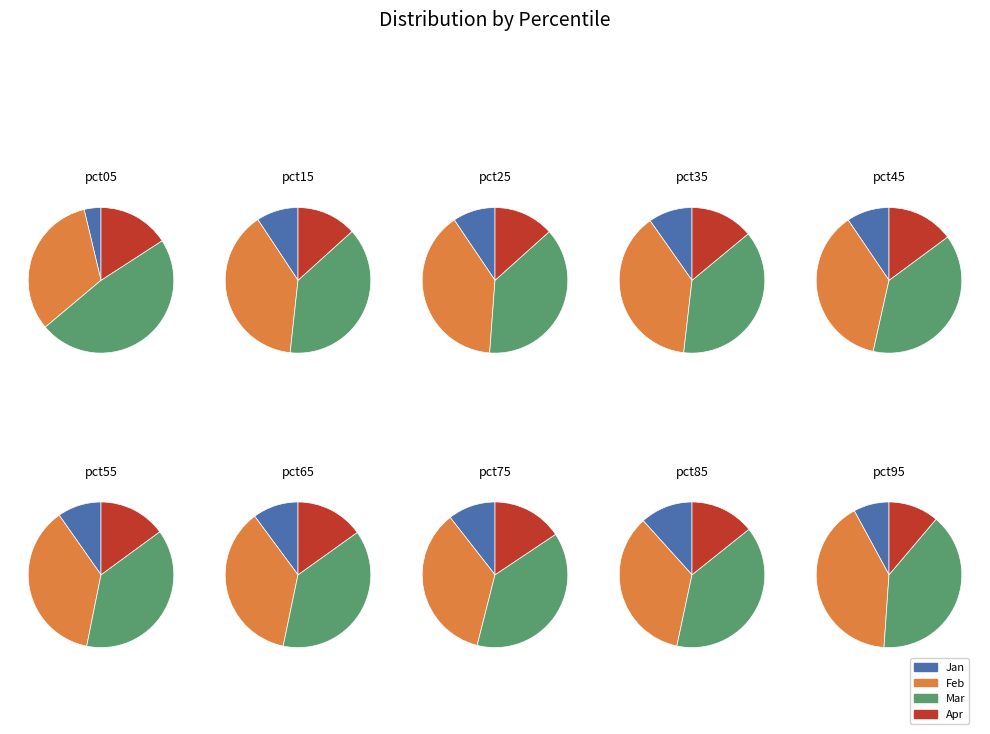

What percentage is the pct75 slice, to the nearest percent?

12%